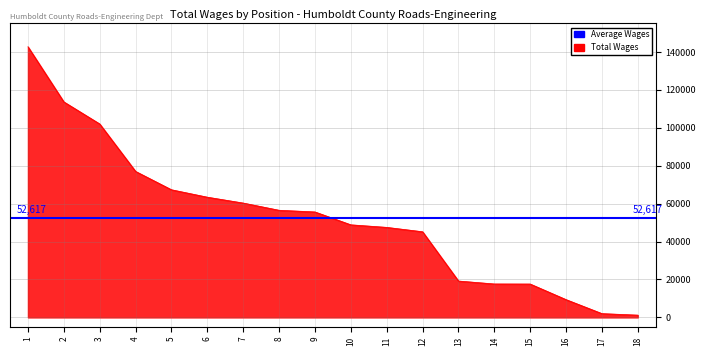

Reading right to left, list all the values displayed in this chart.

1212	2013	9387	17614	17647	19195	45173	47483	48832	55624	56503	60309	63405	67317	77002	102015	113652	142723